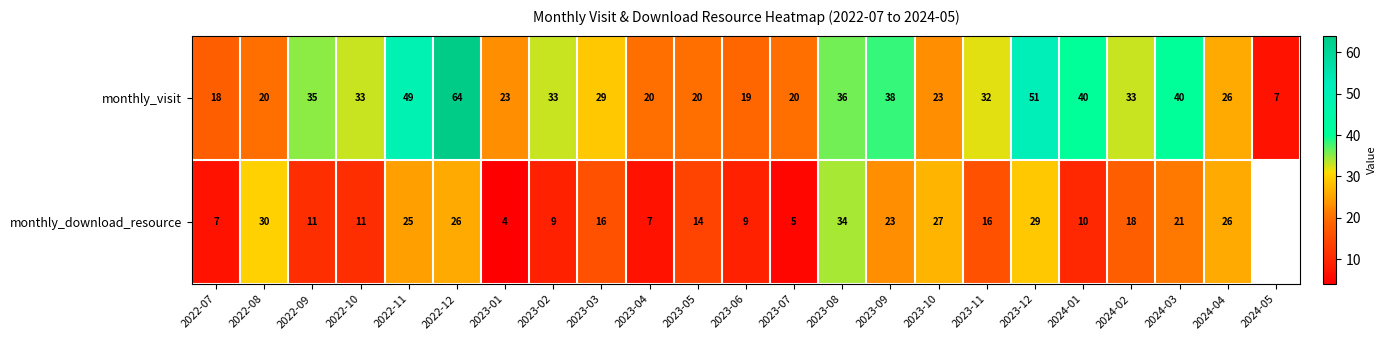

Where is monthly_visit nearest to the value 35?

2022-09